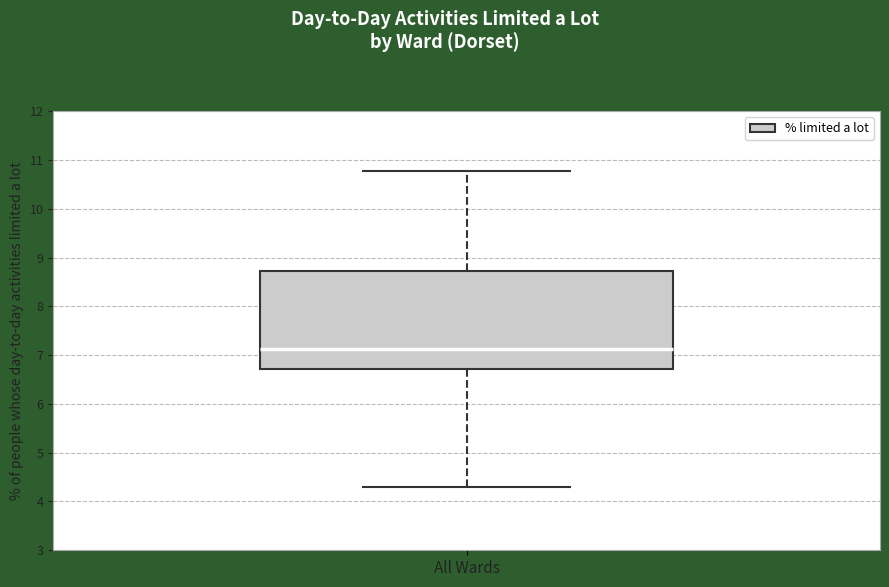

Transcribe this box plot: give where the median line is, the range the box spans, and where the two whiskers end, as read against the y-axis. The values are not printed on the chart, so give them approximately, as read against the axis.

median 7.1, box 6.7 to 8.7, whiskers 4.3 to 10.8